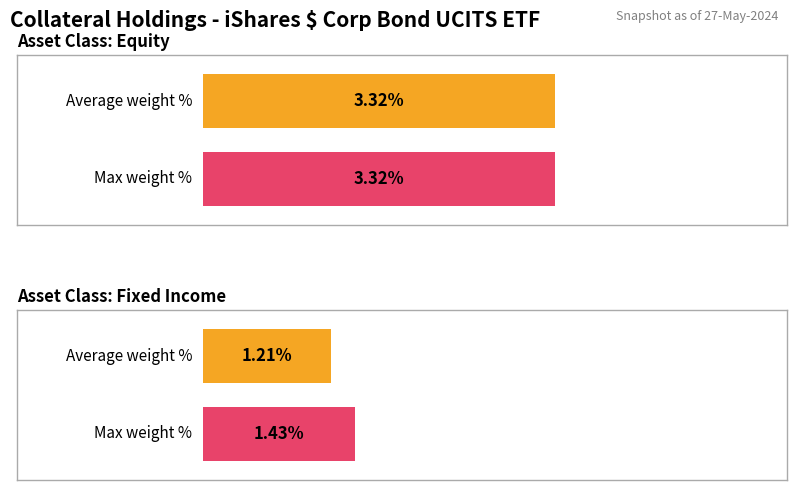

Are the bars horizontal?

Yes